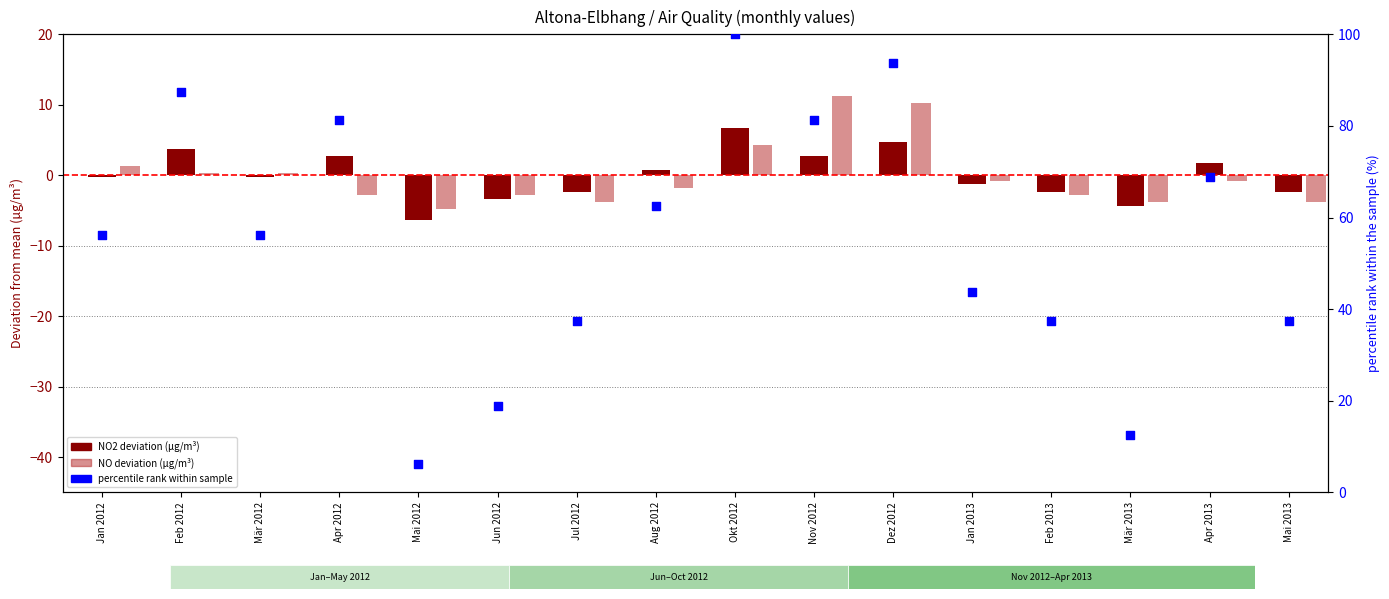

Which series contains the lowest Y value?

NO2 deviation